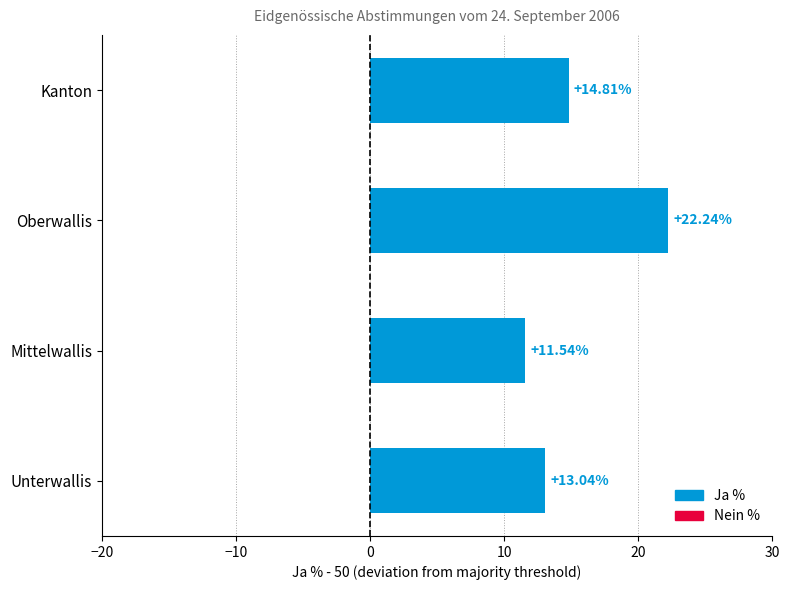

What is the sum of all values?

61.6